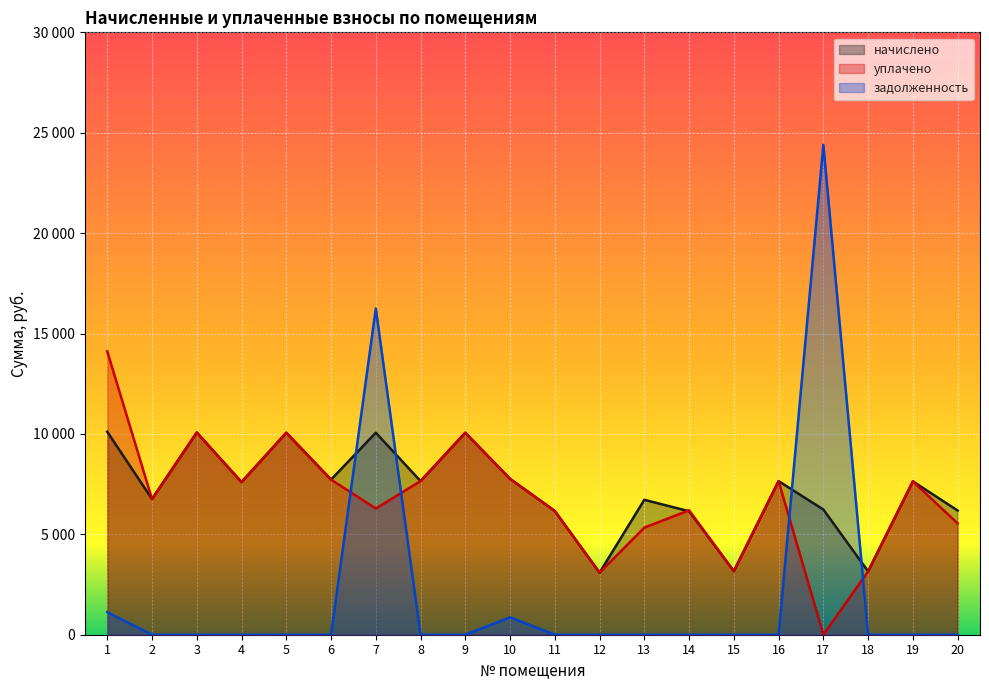

How many lines are shown in the chart?

3